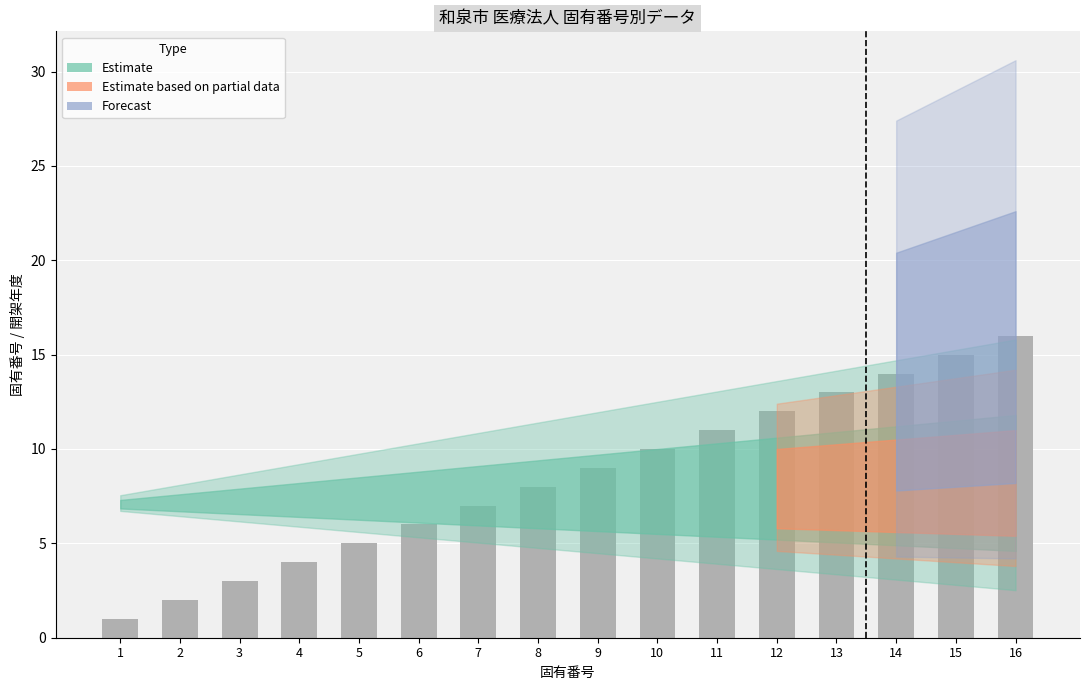

List the labels in order of value, largest first.

16, 15, 14, 13, 12, 11, 10, 9, 8, 7, 6, 5, 4, 3, 2, 1